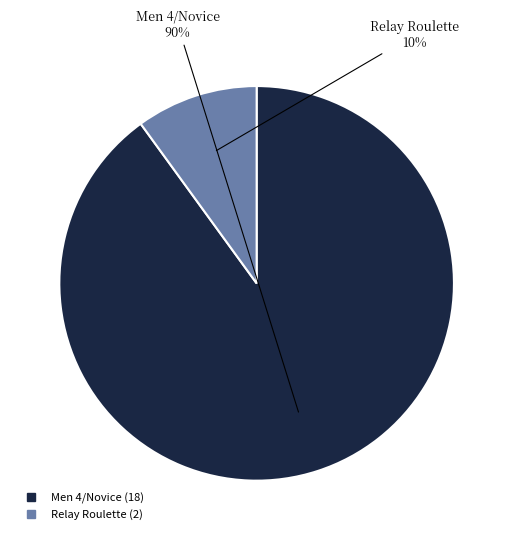

Do Relay Roulette and Men 4/Novice together represent more than half of the pie?

Yes